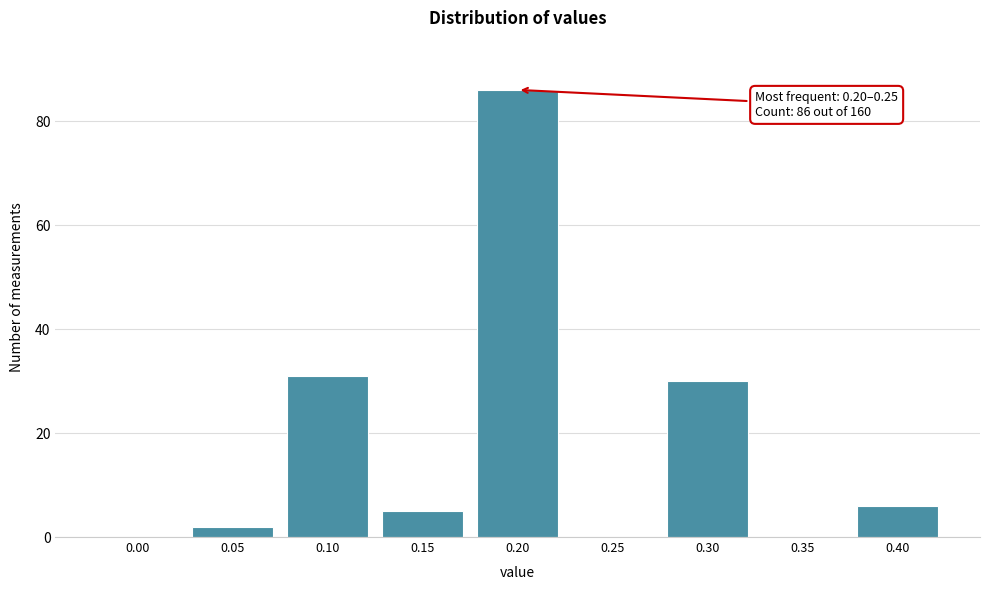

Reading right to left, transcribe all the data shown in this chart.

0.40=6	0.35=0	0.30=30	0.25=0	0.20=86	0.15=5	0.10=31	0.05=2	0.00=0